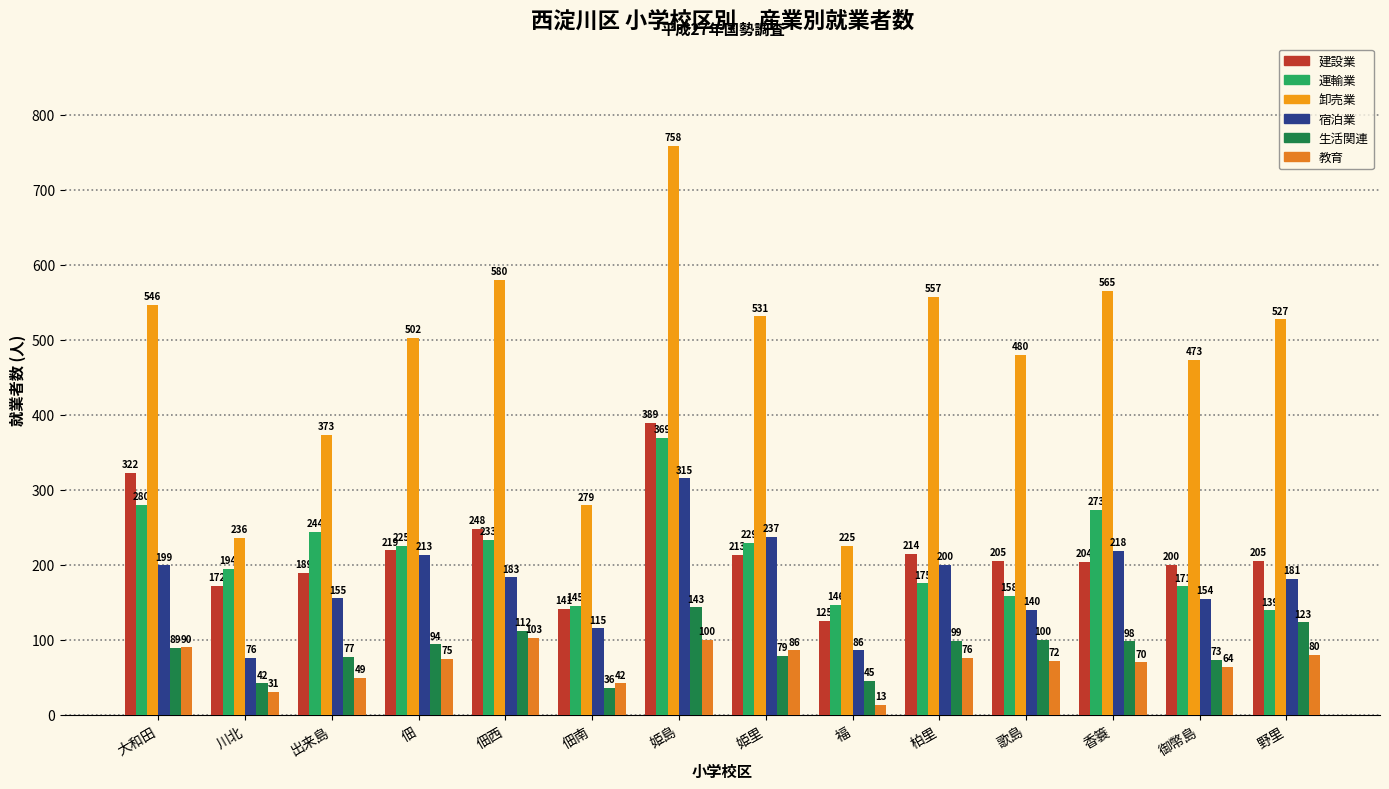

Reading left to right, list all the values displayed in this chart.

建設業: 大和田=322	川北=172	出来島=189	佃=219	佃西=248	佃南=141	姫島=389	姫里=213	福=125	柏里=214	歌島=205	香簑=204	御幣島=200	野里=205
運輸業: 大和田=280	川北=194	出来島=244	佃=225	佃西=233	佃南=145	姫島=369	姫里=229	福=146	柏里=175	歌島=158	香簑=273	御幣島=171	野里=139
卸売業: 大和田=546	川北=236	出来島=373	佃=502	佃西=580	佃南=279	姫島=758	姫里=531	福=225	柏里=557	歌島=480	香簑=565	御幣島=473	野里=527
宿泊業: 大和田=199	川北=76	出来島=155	佃=213	佃西=183	佃南=115	姫島=315	姫里=237	福=86	柏里=200	歌島=140	香簑=218	御幣島=154	野里=181
生活関連: 大和田=89	川北=42	出来島=77	佃=94	佃西=112	佃南=36	姫島=143	姫里=79	福=45	柏里=99	歌島=100	香簑=98	御幣島=73	野里=123
教育: 大和田=90	川北=31	出来島=49	佃=75	佃西=103	佃南=42	姫島=100	姫里=86	福=13	柏里=76	歌島=72	香簑=70	御幣島=64	野里=80